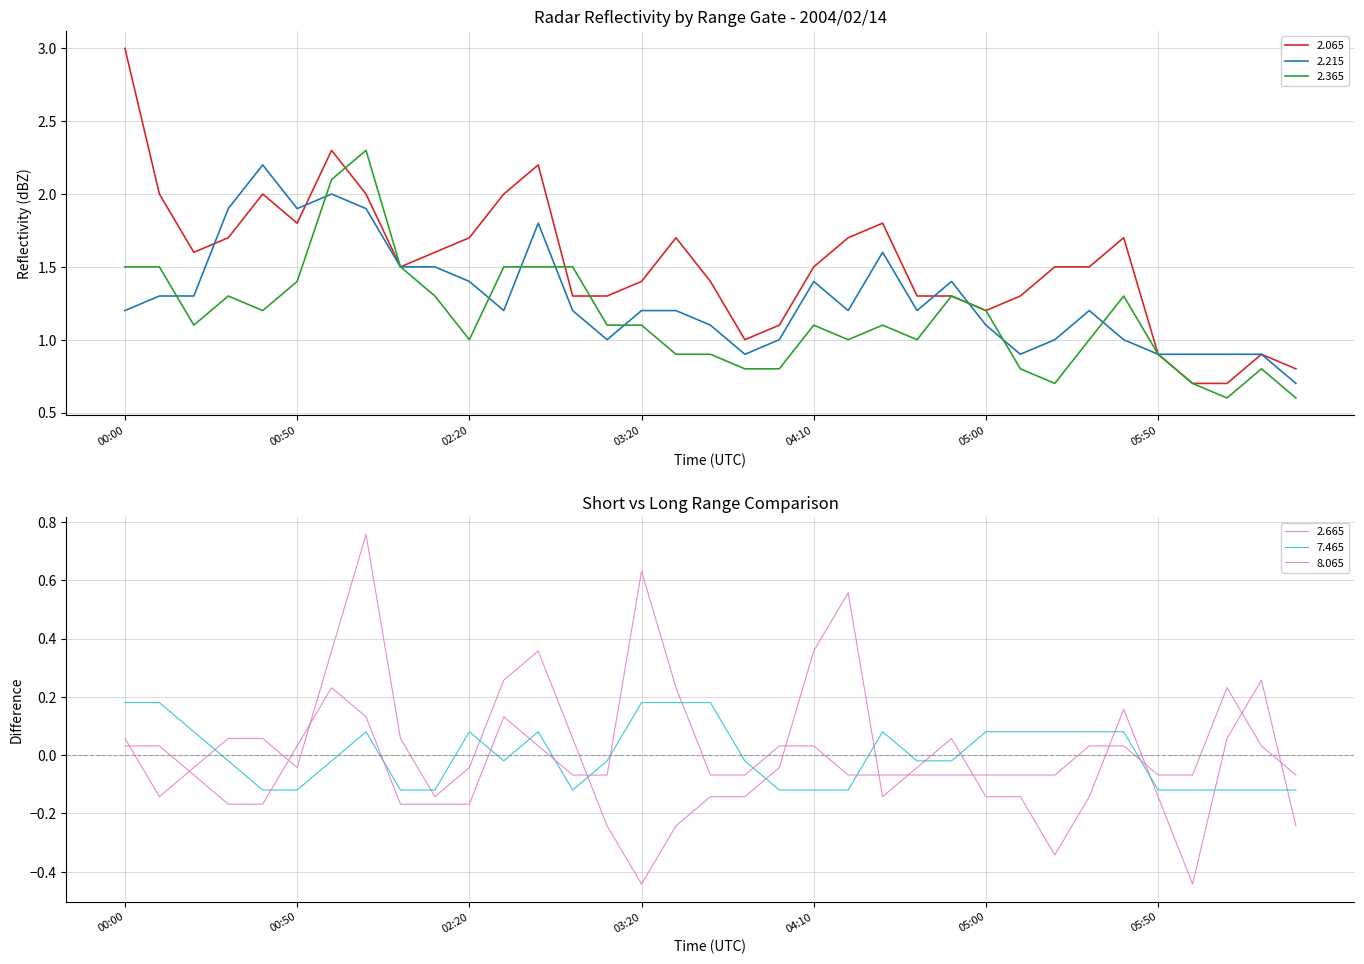

Rank the categories by 2.665 value from highest to lowest.

01:10, 04:20, 01:00, 02:40, 04:10, 02:30, 06:20, 05:40, 00:00, 00:30, 00:40, 02:00, 03:00, 04:50, 06:10, 00:20, 00:50, 02:20, 04:00, 04:40, 00:10, 02:10, 03:40, 03:50, 04:30, 05:00, 05:10, 05:30, 05:50, 03:10, 03:30, 06:30, 05:20, 03:20, 06:00